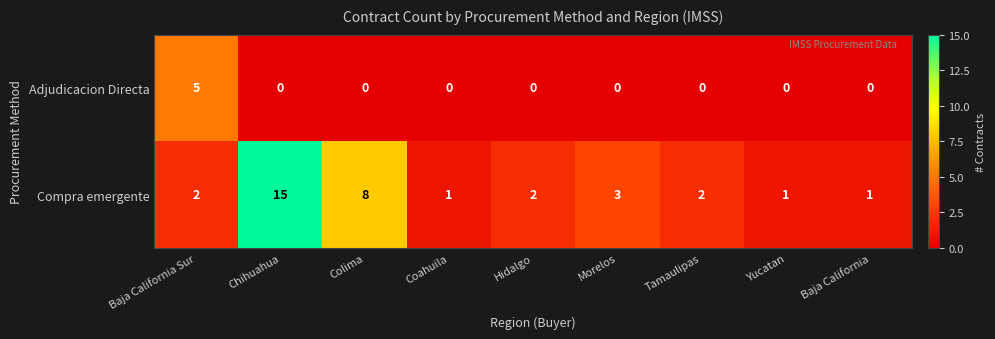

Which category has the highest value across all series?

Chihuahua